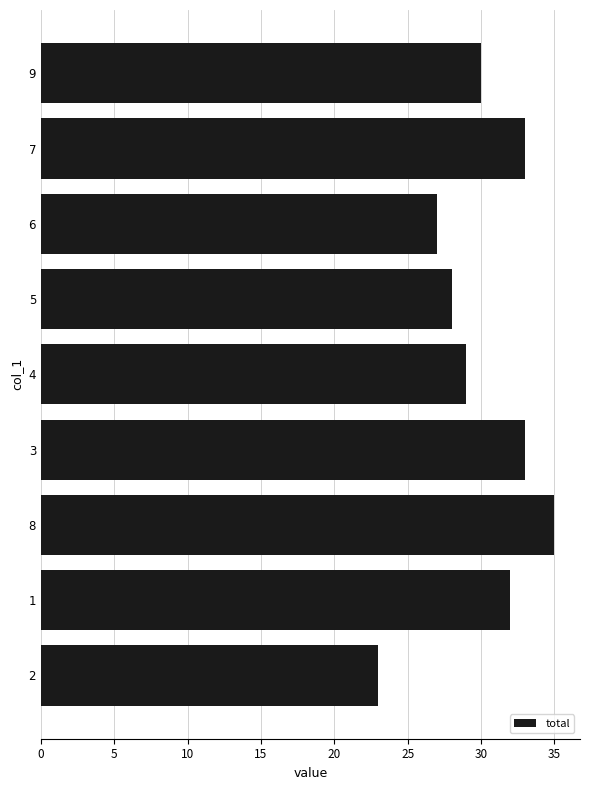

Reading bottom to top, transcribe all the data shown in this chart.

2=23	1=32	8=35	3=33	4=29	5=28	6=27	7=33	9=30